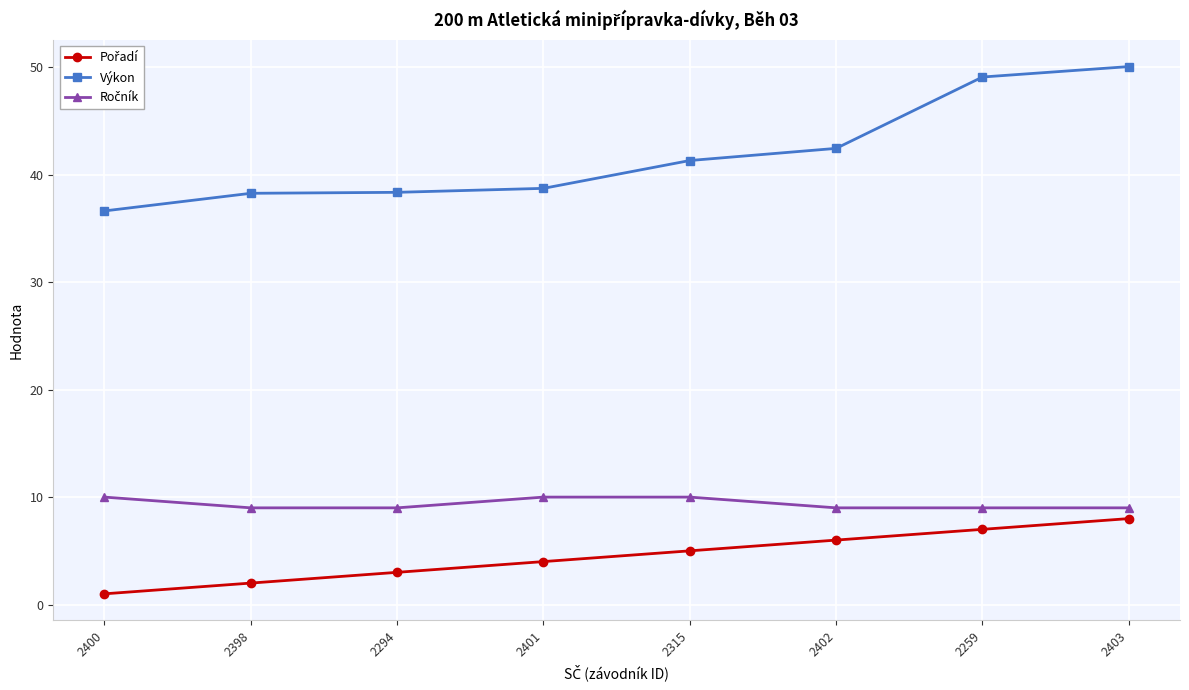

What is the approximate value of Výkon at 2259?

49.1